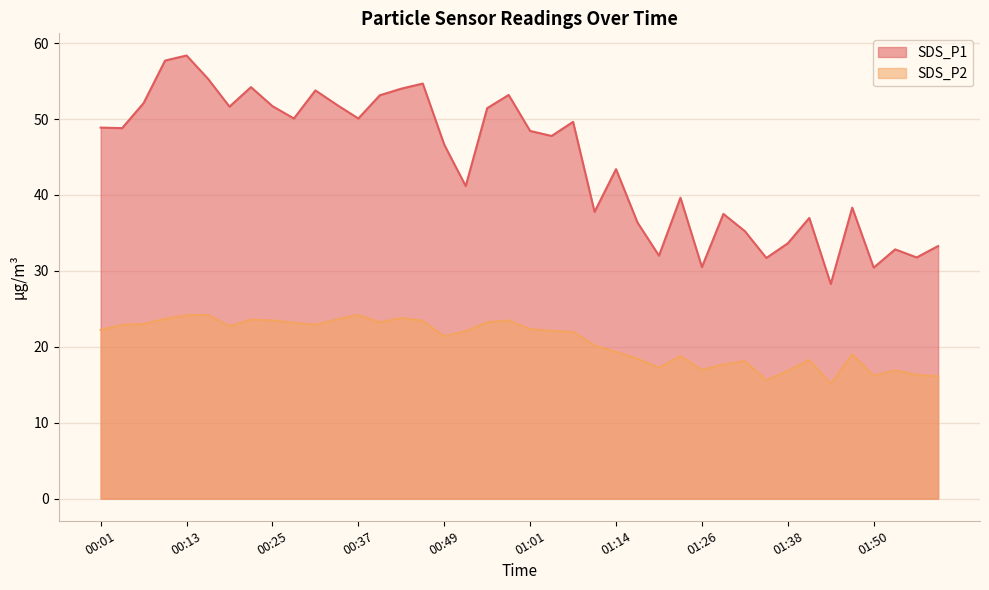

Is it true that SDS_P1 equals 12.3 at 01:26?

False